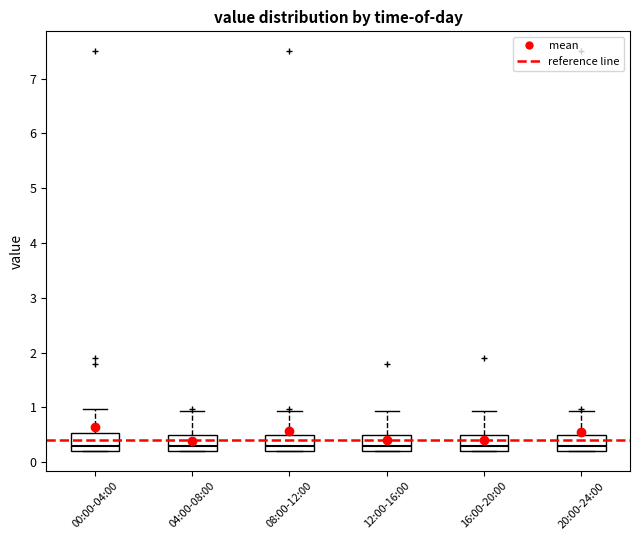

Reading left to right, transcribe this box plot: for each box, give where its median line is, the range the box spans, and where its two whiskers end, as read against the y-axis. The values are not printed on the chart, so give them approximately, as read against the axis.

00:00-04:00: median 0.3, box 0.2 to 0.5, whiskers 0.2 to 1.0
04:00-08:00: median 0.3, box 0.2 to 0.5, whiskers 0.2 to 0.9
08:00-12:00: median 0.3, box 0.2 to 0.5, whiskers 0.2 to 0.9
12:00-16:00: median 0.3, box 0.2 to 0.5, whiskers 0.2 to 0.9
16:00-20:00: median 0.3, box 0.2 to 0.5, whiskers 0.2 to 0.9
20:00-24:00: median 0.3, box 0.2 to 0.5, whiskers 0.2 to 0.9